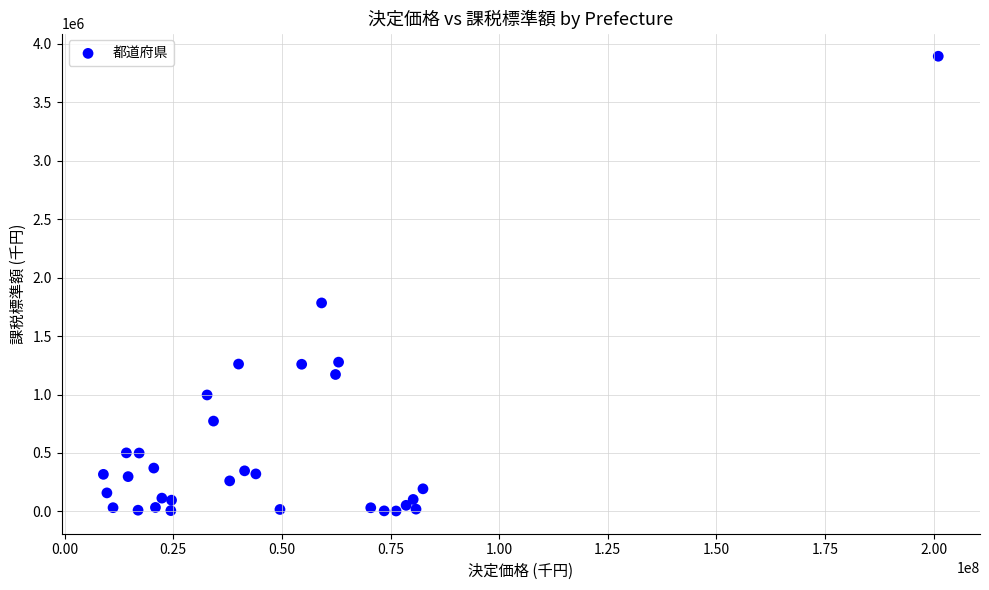

What Y value in the scatter plot is closest to 1948905?

1783648